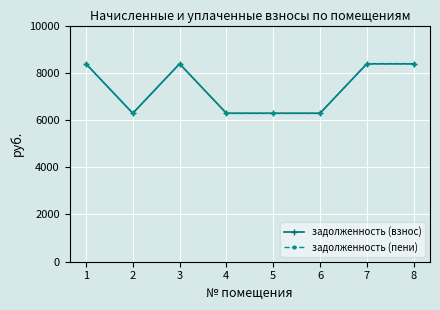

Is this an area chart (filled region under the line)?

No